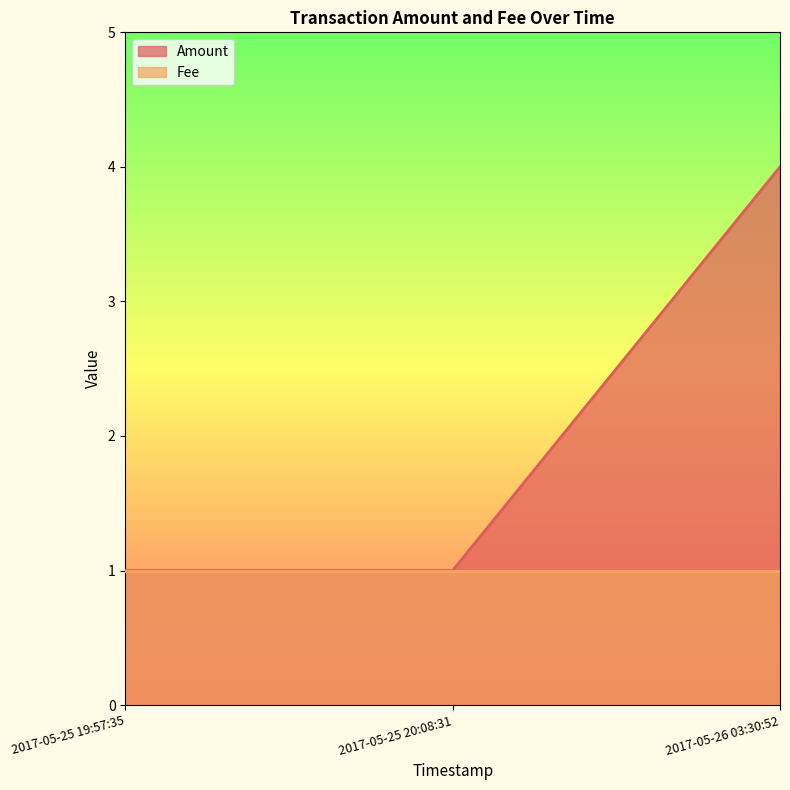

List the labels in order of value, smallest first.

2017-05-25 19:57:35, 2017-05-25 20:08:31, 2017-05-26 03:30:52